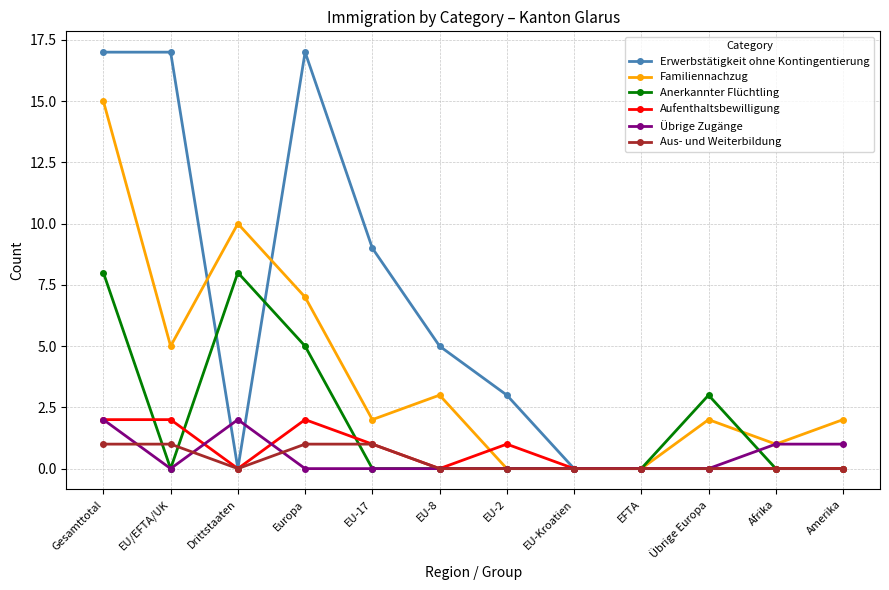

Count the number of data series in this chart.

6